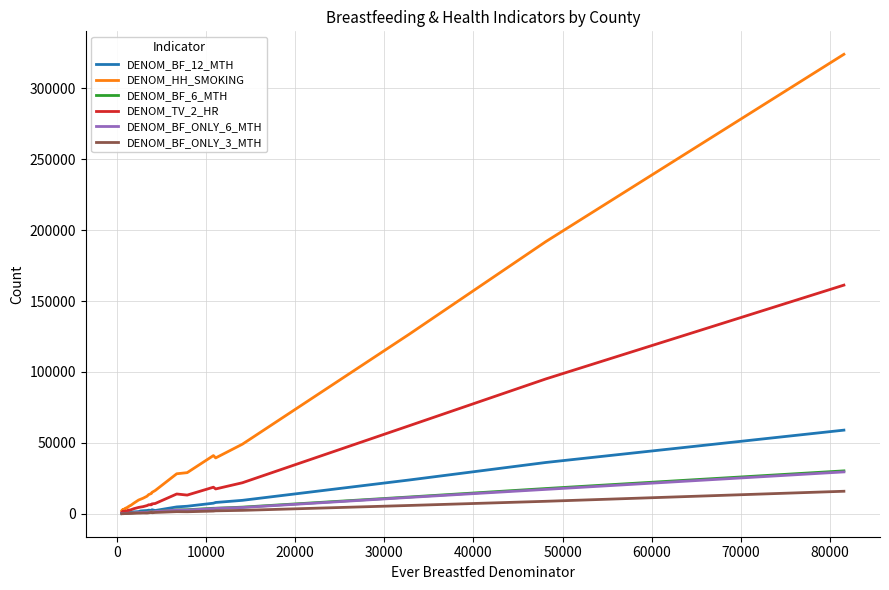

What is the greatest value displayed?

323893